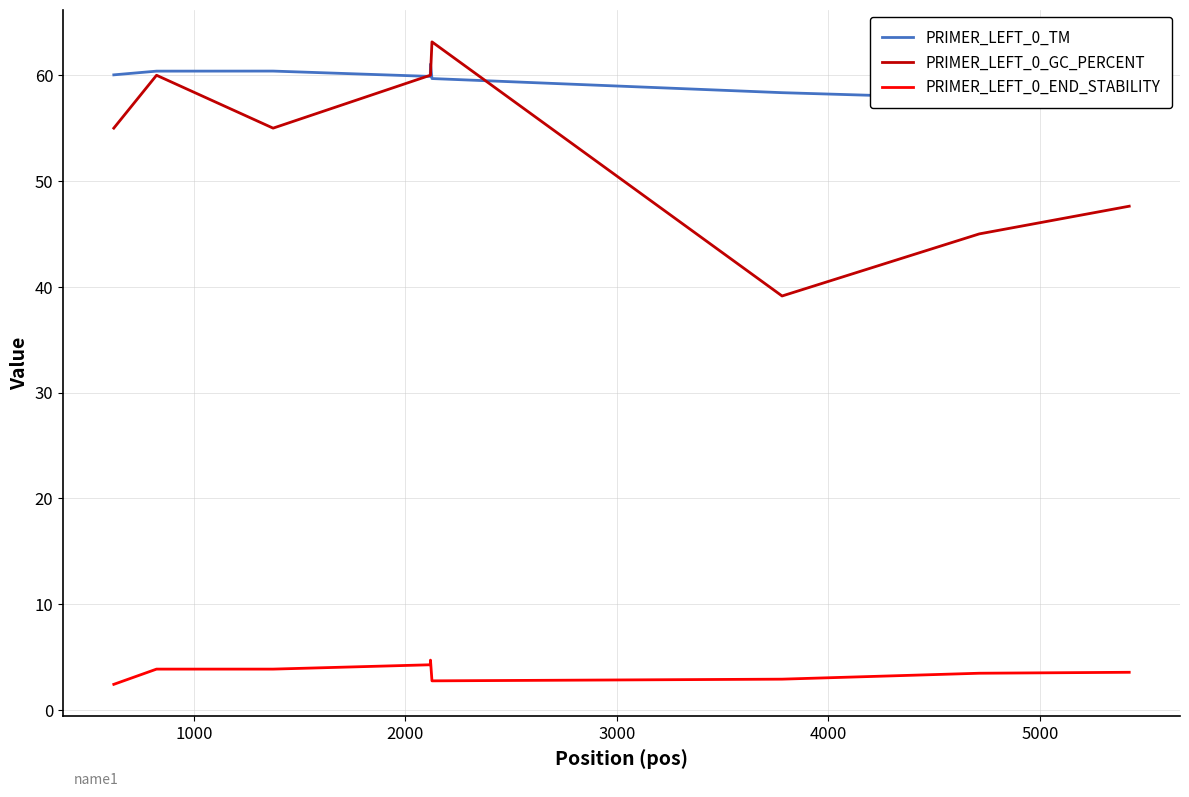

True or false: PRIMER_LEFT_0_END_STABILITY and PRIMER_LEFT_0_GC_PERCENT intersect in this chart.

False